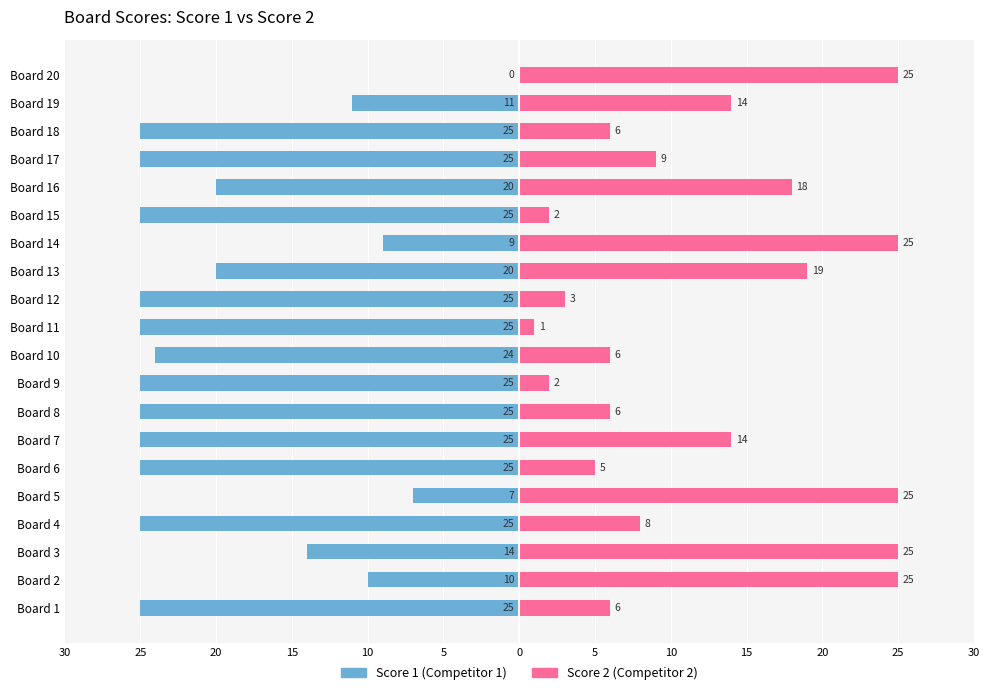

What is the highest value of the Score 2 series?

25